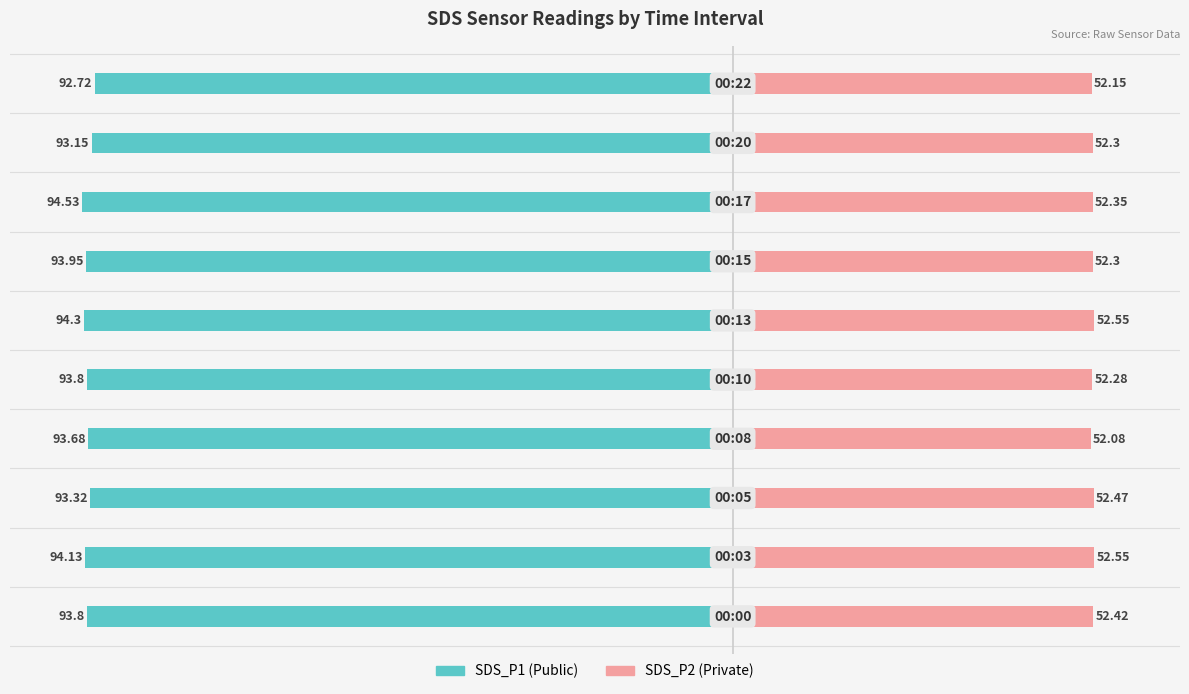

What is the sum of all SDS_P2 values?

523.5